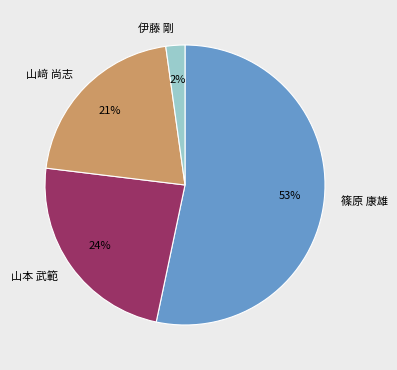

How many segments does this pie chart have?

4